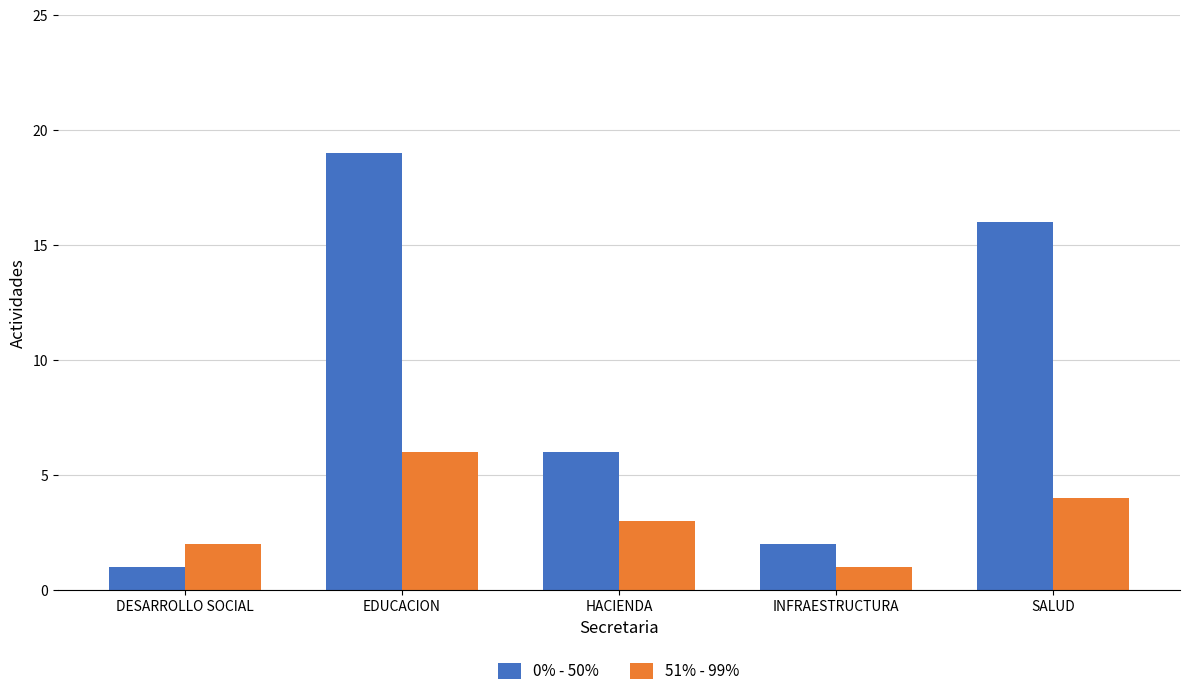

Reading left to right, what are all the values shown in this chart?

0% - 50%: 1	19	6	2	16
51% - 99%: 2	6	3	1	4